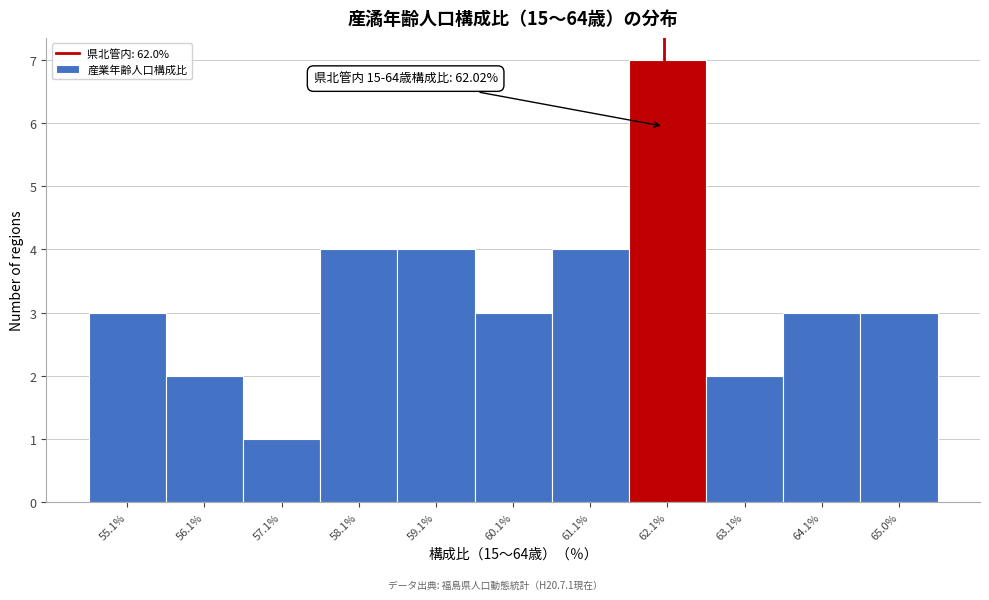

Which range on the x-axis has the tallest bar?

61.6 to 62.6